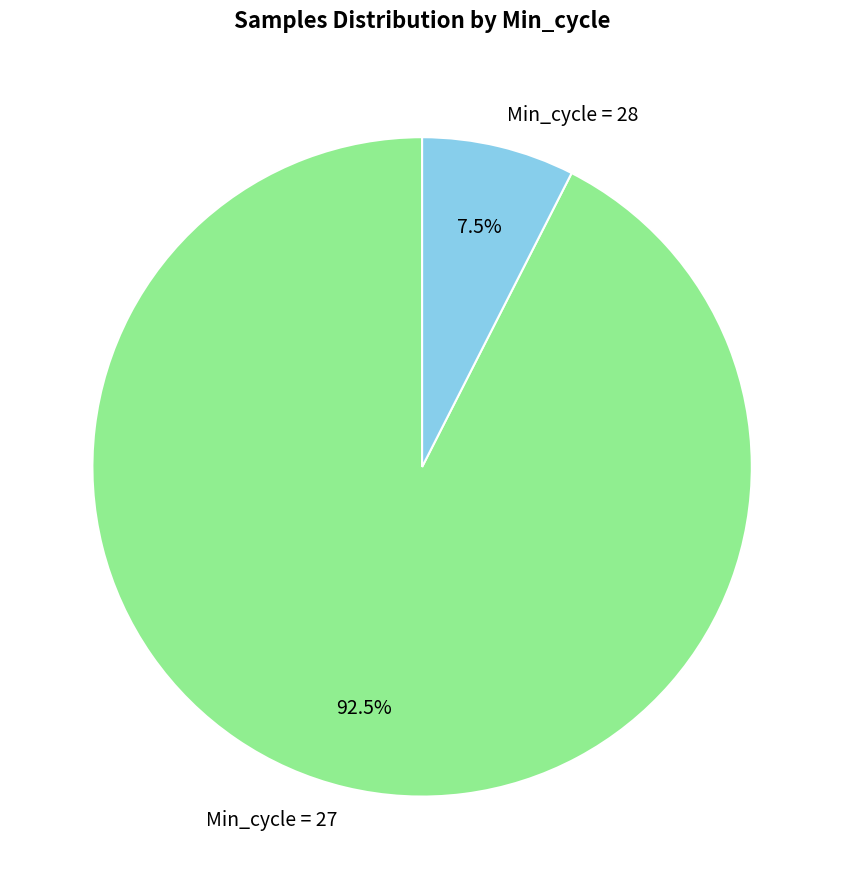

Rank the categories by value from highest to lowest.

Min_cycle = 27, Min_cycle = 28